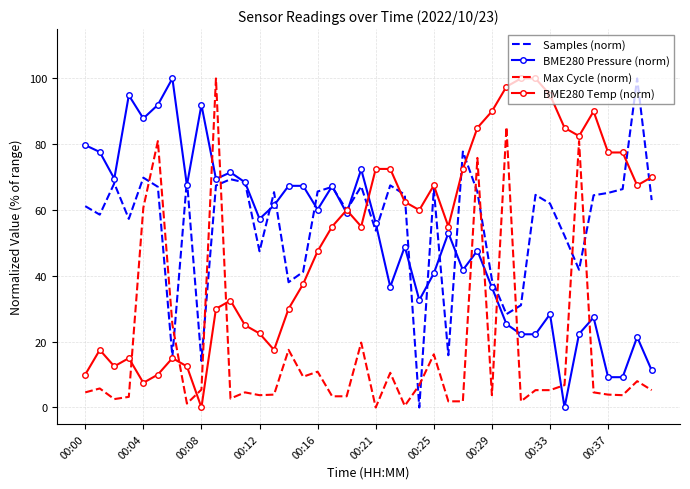

What is the highest value of the BME280 Pressure (norm) series?

100.0